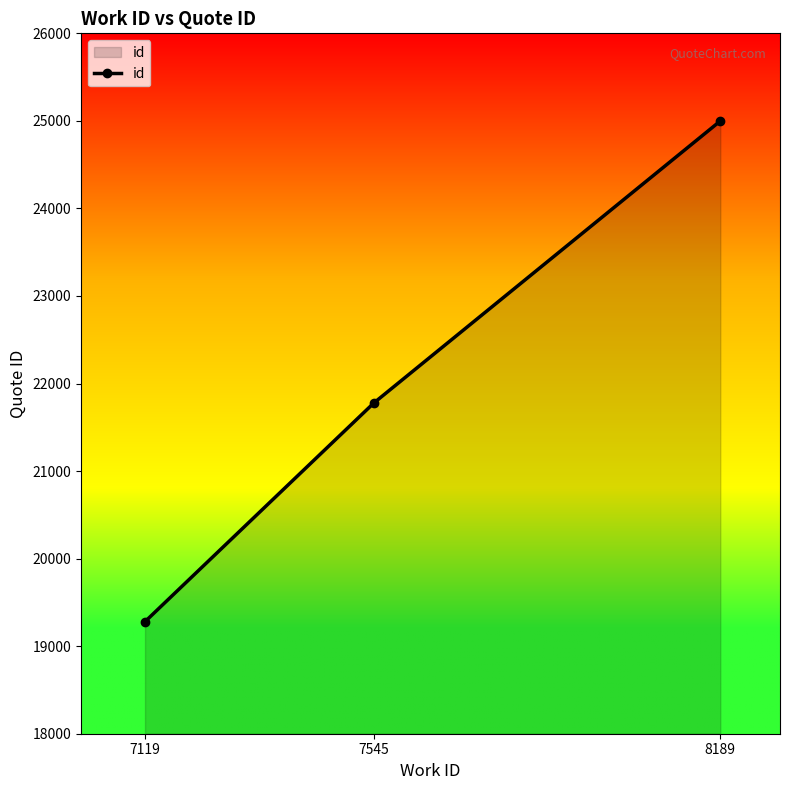

Count the values in the range 19280 to 24999.

3